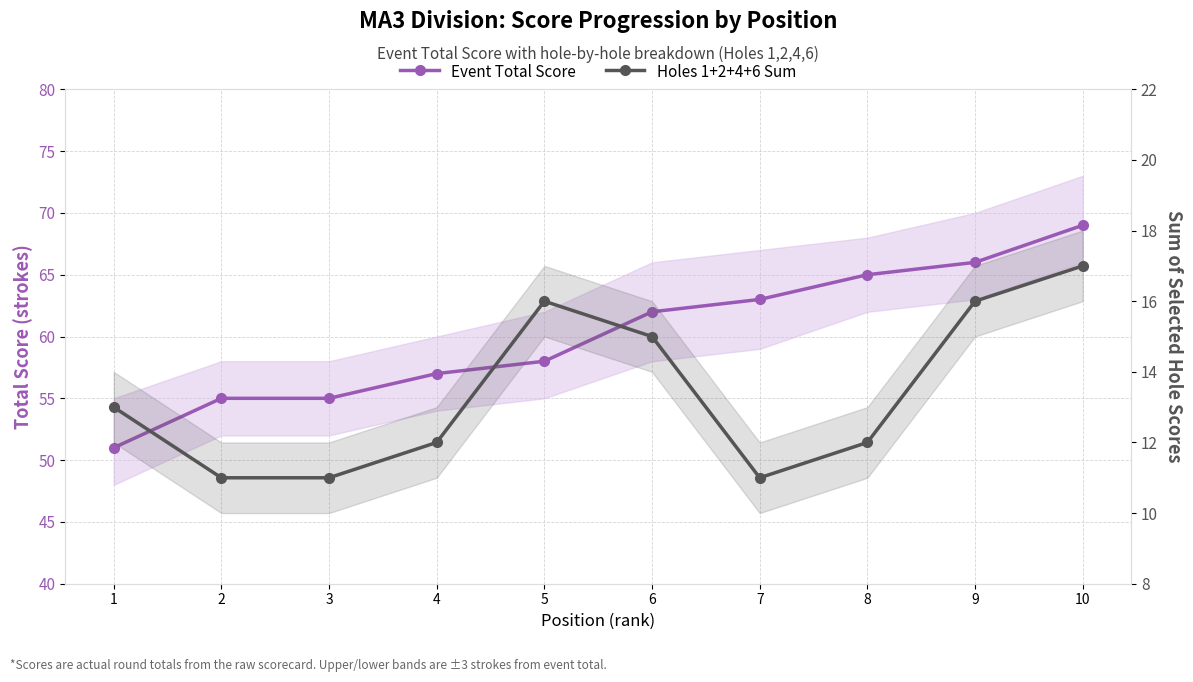

What is the total value across all series at 2?

66